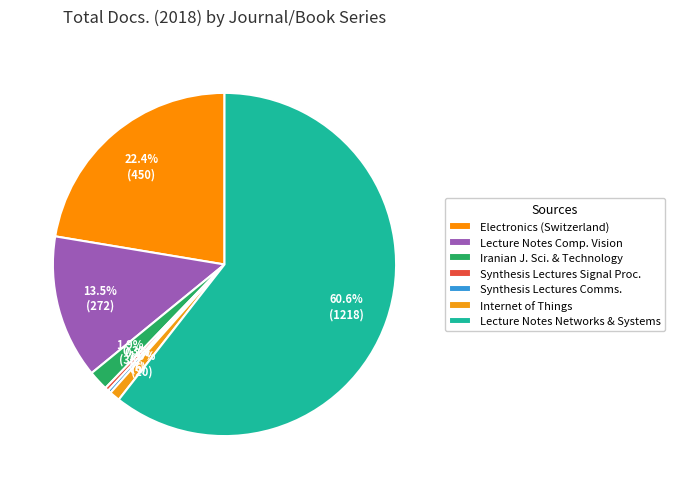

Count the number of slices in the pie.

7